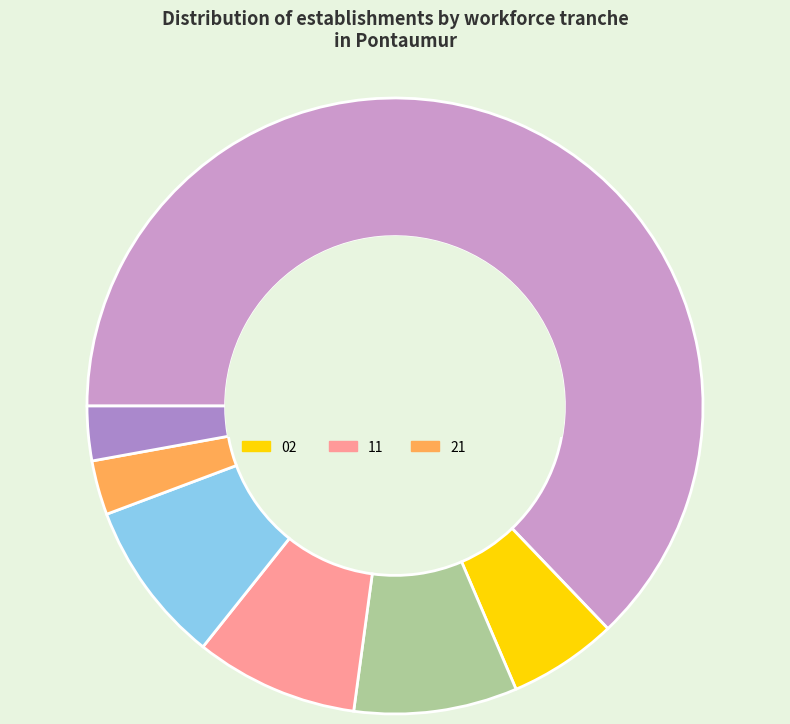

Rank the categories by value from highest to lowest.

22, 01, 21, 02, 11, 03, 12, NN